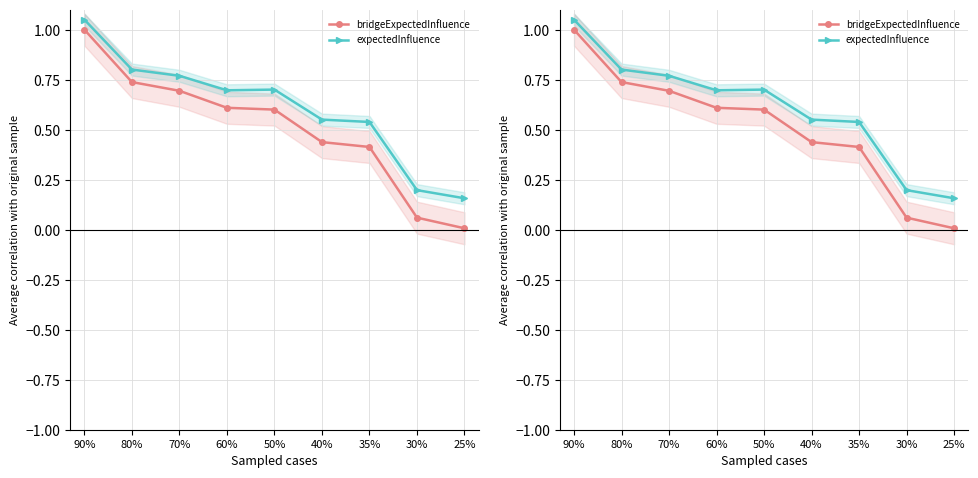

Which series has the widest spread of values?

bridgeExpectedInfluence